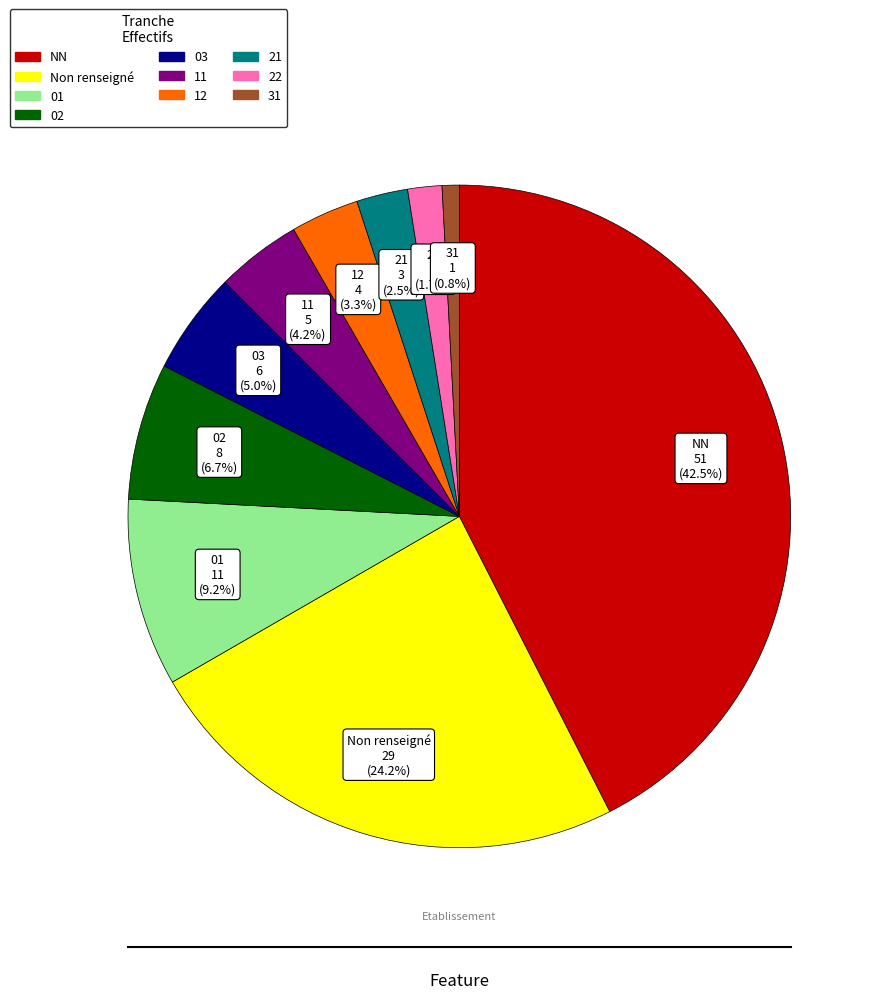

Is there a majority slice in this chart?

No